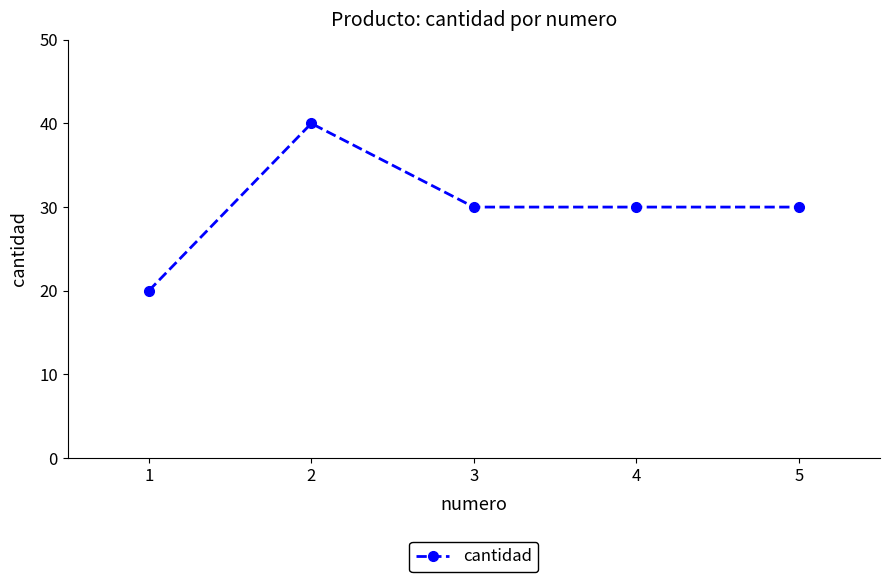

What is the ratio of the value at 1 to the value at 2?

0.5